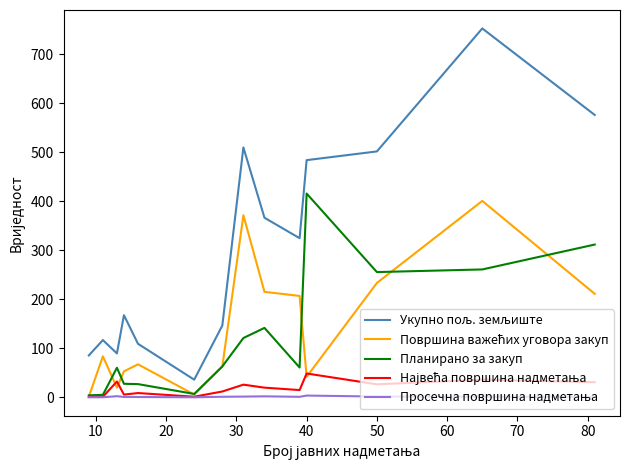

What is the greatest value displayed?

752.6